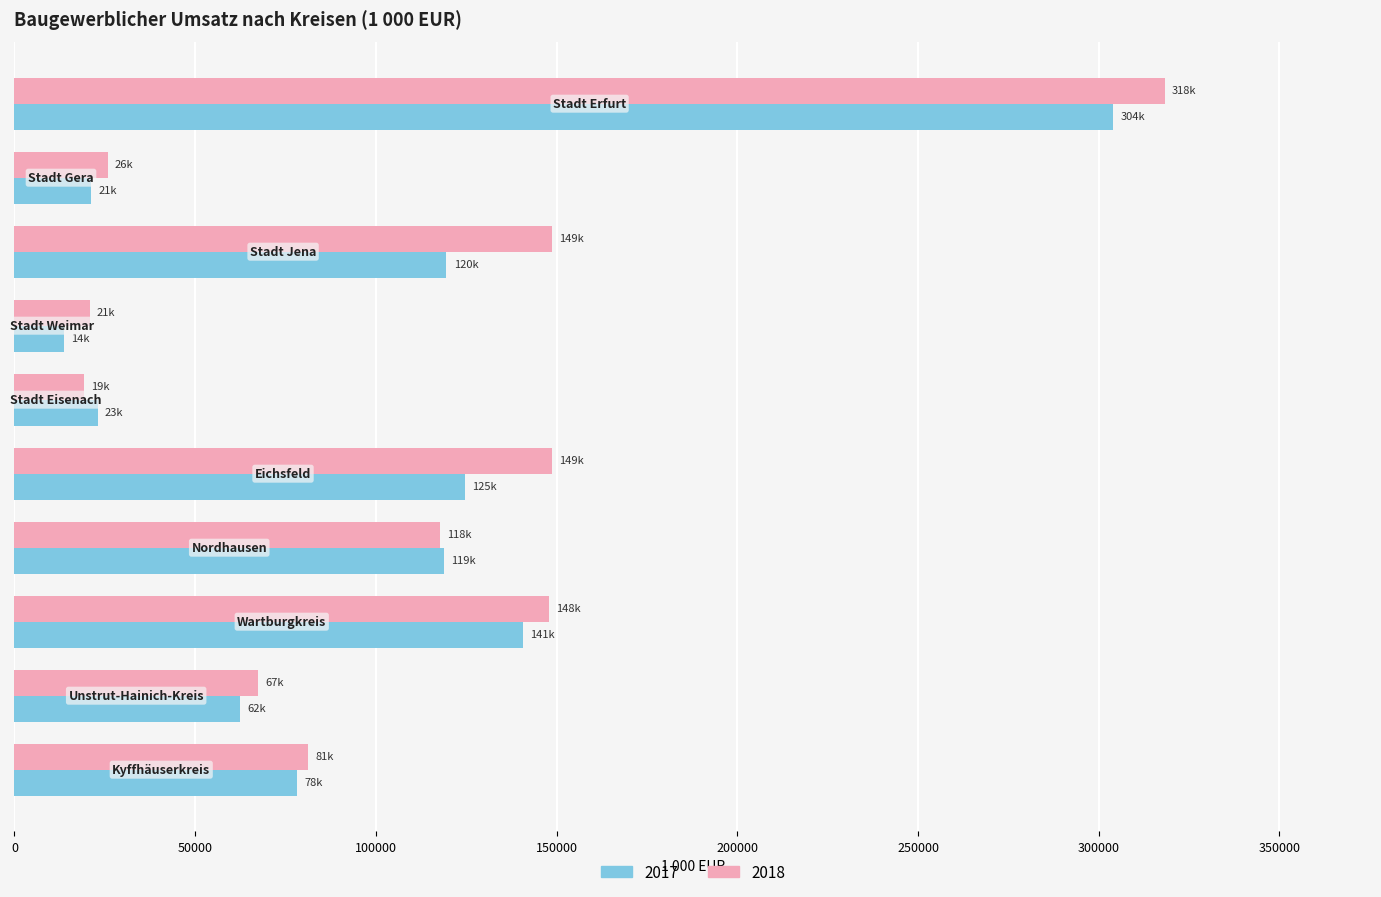

List the series in order of their peak value, lowest first.

2017, 2018